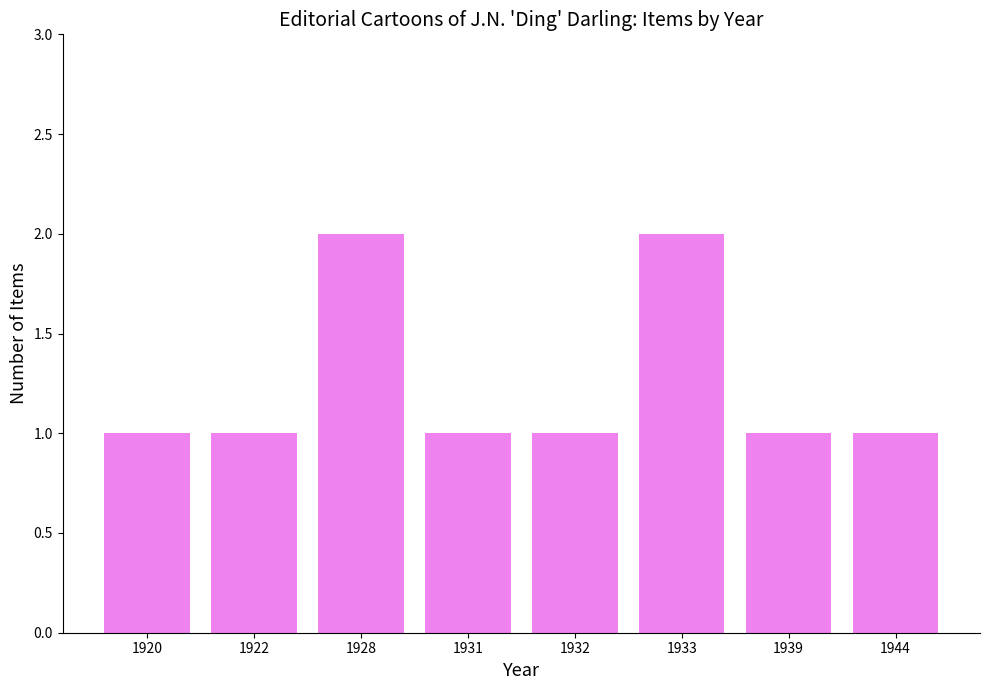

What is the sum of the values at 1933 and 1944?

3